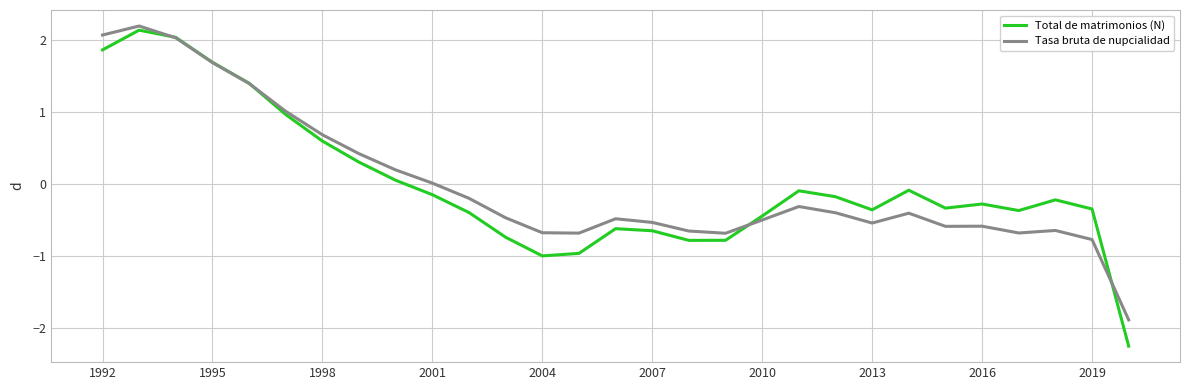

Count the number of categories in the chart.

29